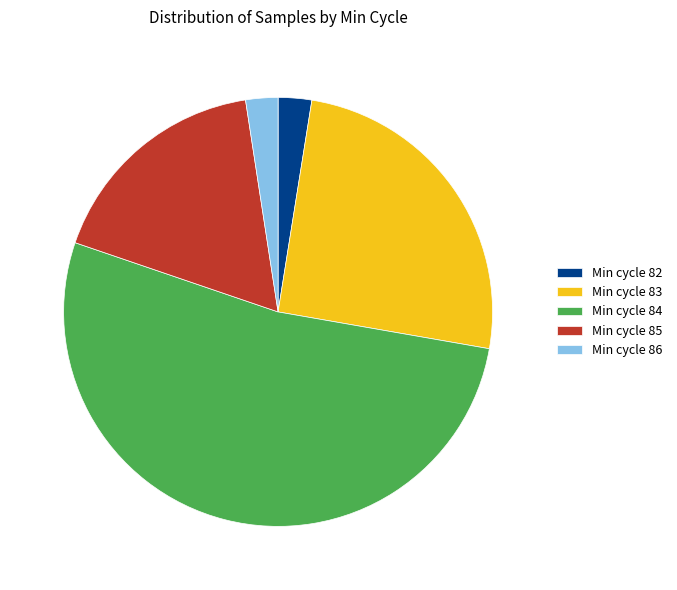

Does any single category account for the majority?

Yes